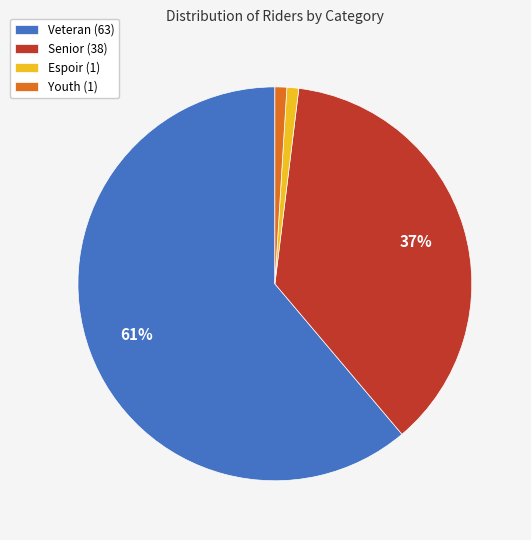

To the nearest percent, what is the difference between the largest and smallest slice percentages?

60%